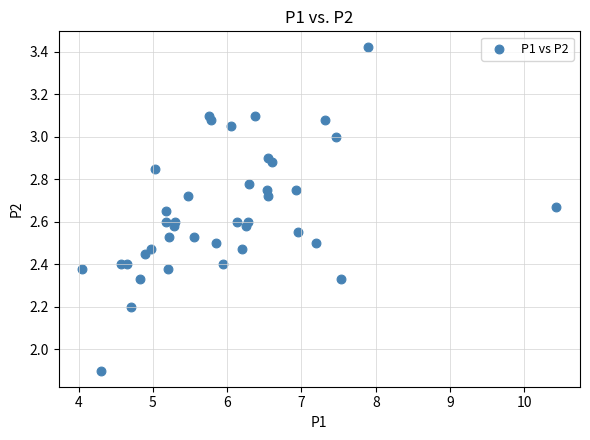

What Y value in the scatter plot is closest to 2?

1.9